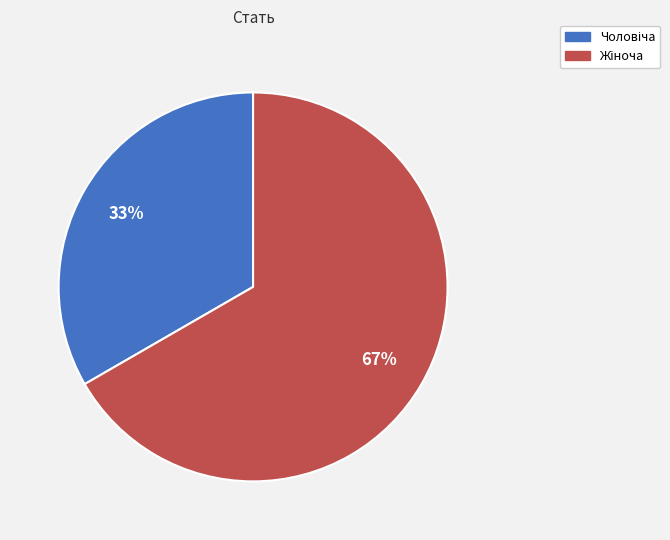

Is there any slice that represents more than half of the pie?

Yes